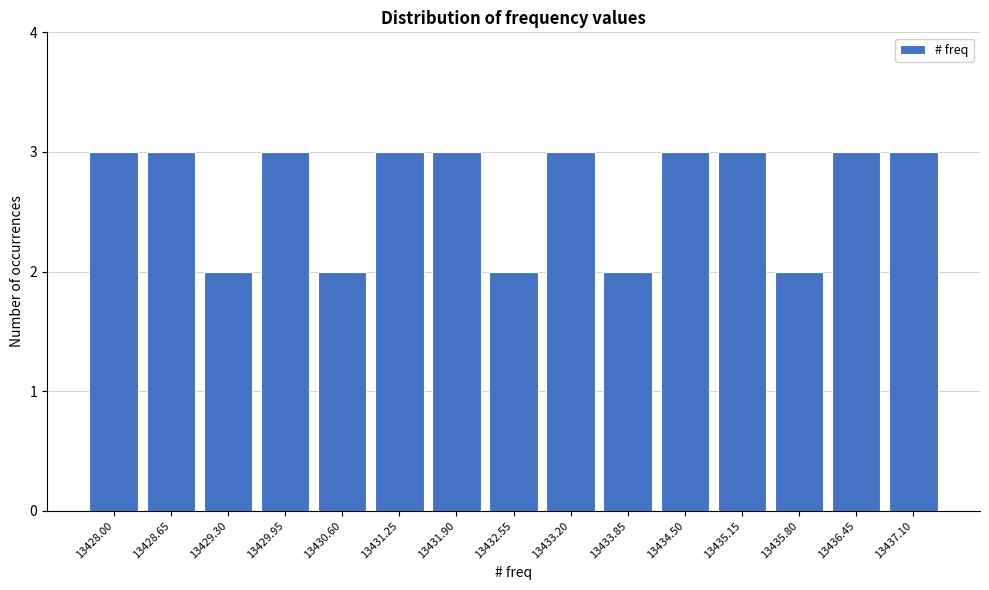

Reading left to right, transcribe all the data shown in this chart.

13428.00=3	13428.65=3	13429.30=2	13429.95=3	13430.60=2	13431.25=3	13431.90=3	13432.55=2	13433.20=3	13433.85=2	13434.50=3	13435.15=3	13435.80=2	13436.45=3	13437.10=3